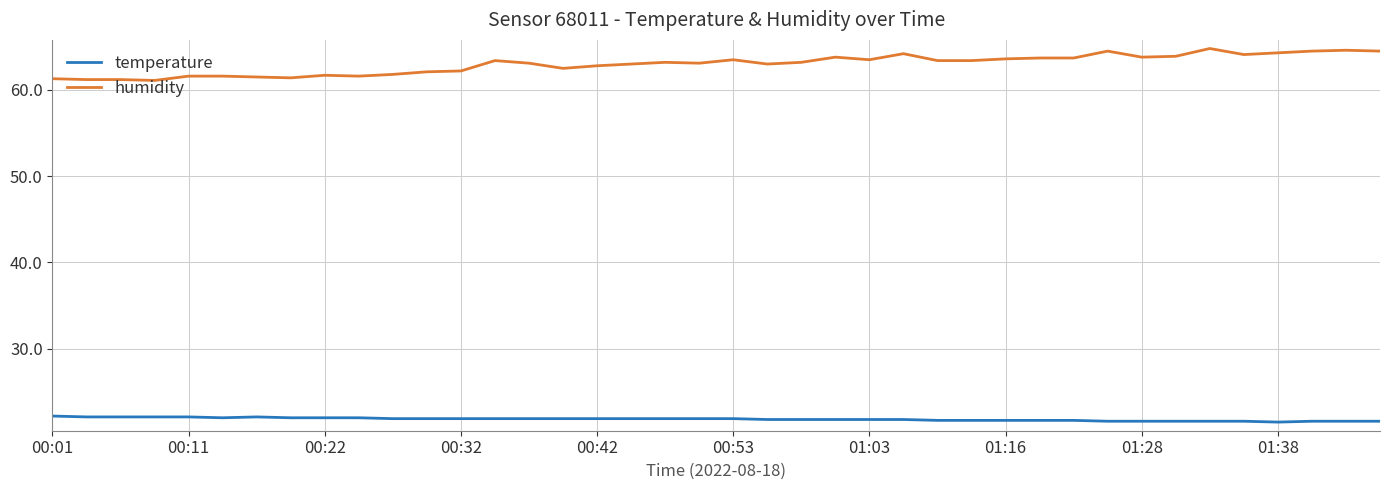

True or false: temperature and humidity cross at least once.

False